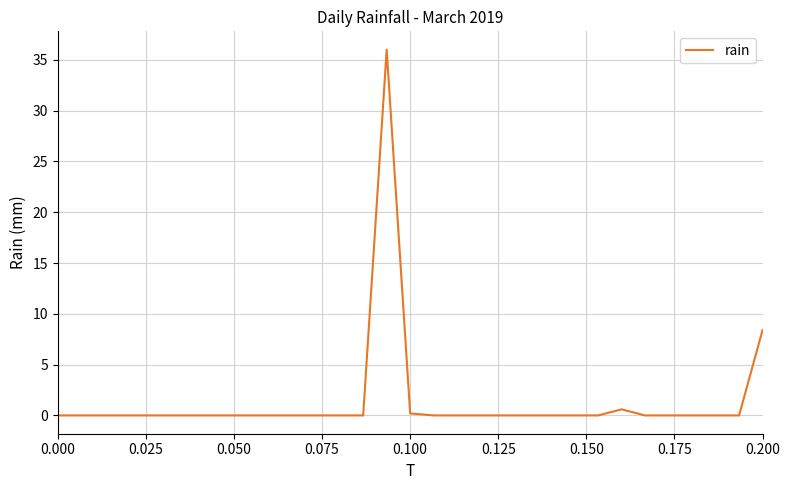

What is the greatest value displayed?

36.0